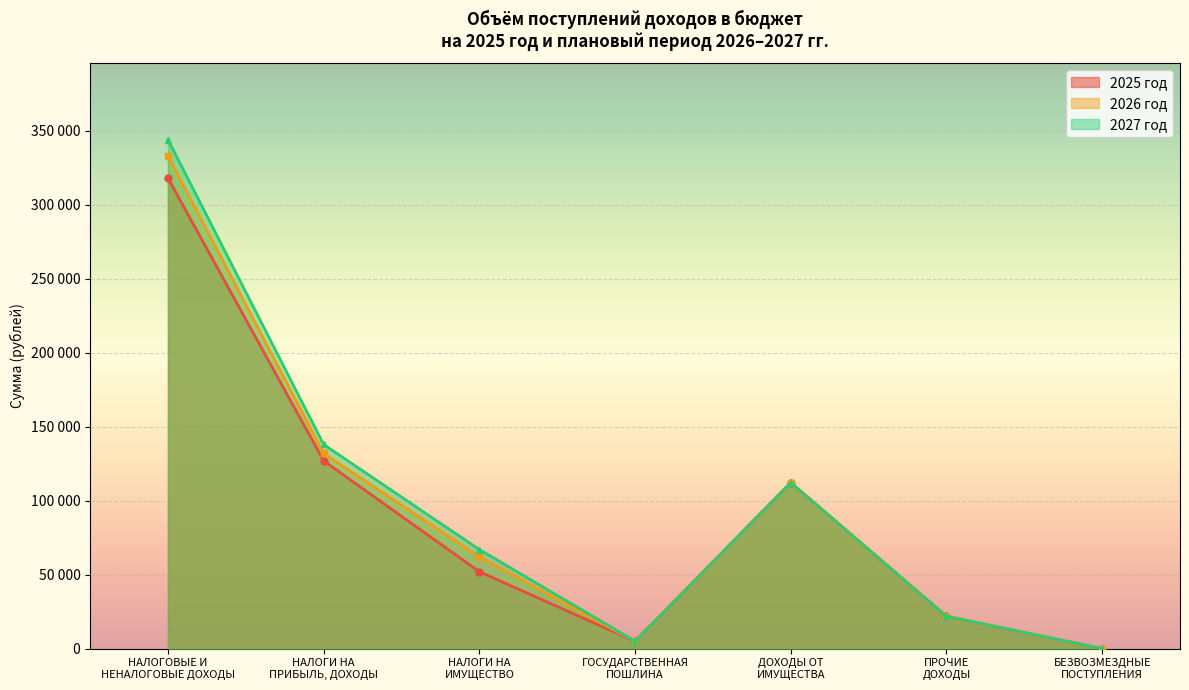

Is the value of 2026 год at ПРОЧИЕ
ДОХОДЫ greater than the value of 2025 год at ДОХОДЫ ОТ
ИМУЩЕСТВА?

No